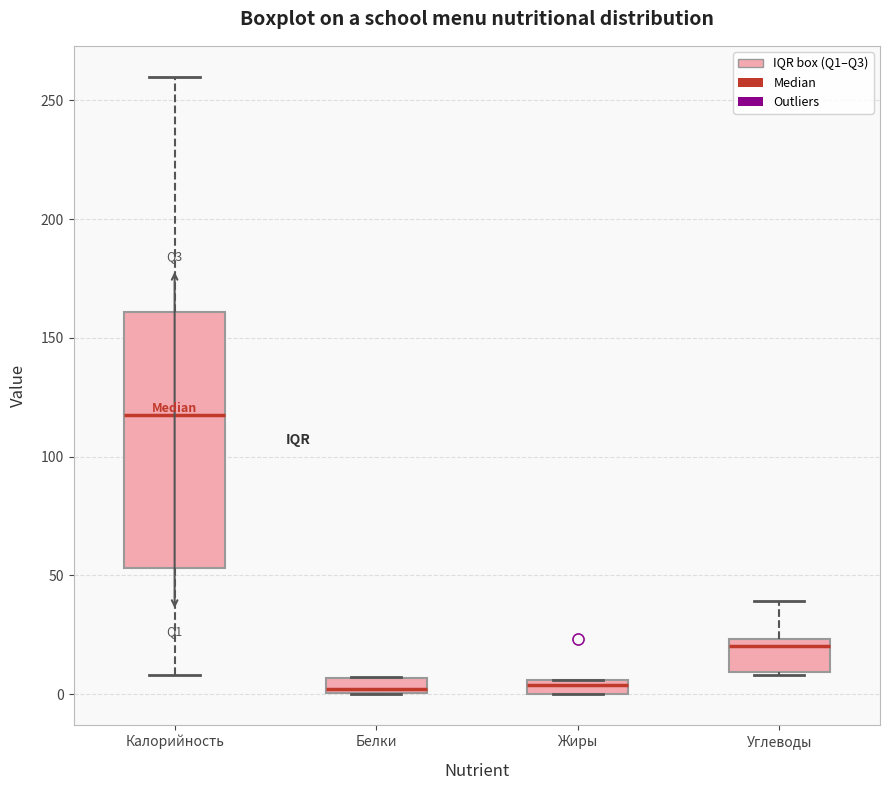

Which box is the tallest, from its lower edge to its upper edge?

Калорийность